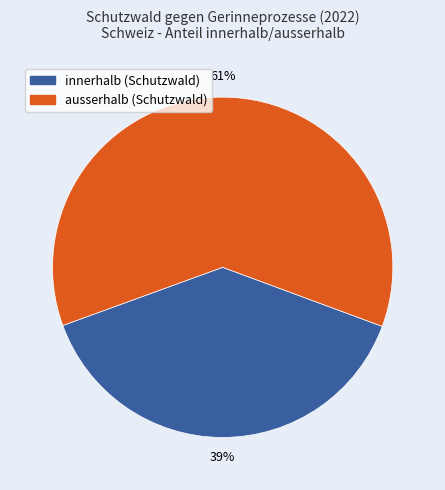

Do ausserhalb (Schutzwald) and innerhalb (Schutzwald) together represent more than half of the pie?

Yes